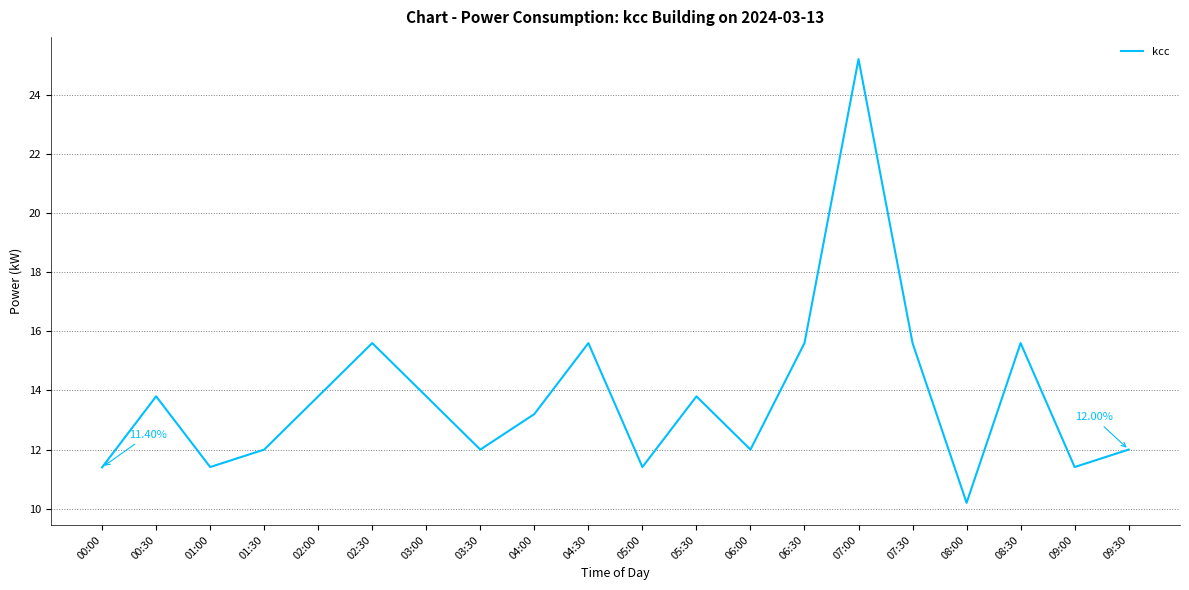

Is this an area chart (filled region under the line)?

No